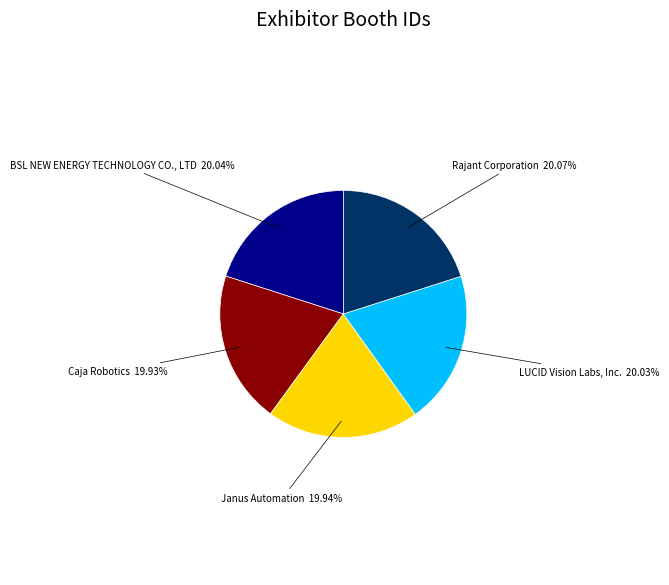

To the nearest percent, what is the average slice percentage?

20%